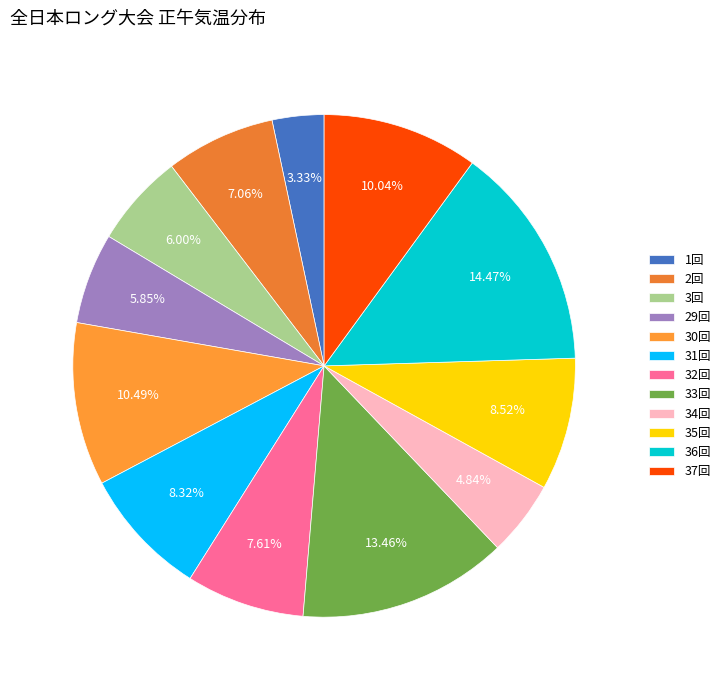

What is the smallest slice in the pie chart?

1回